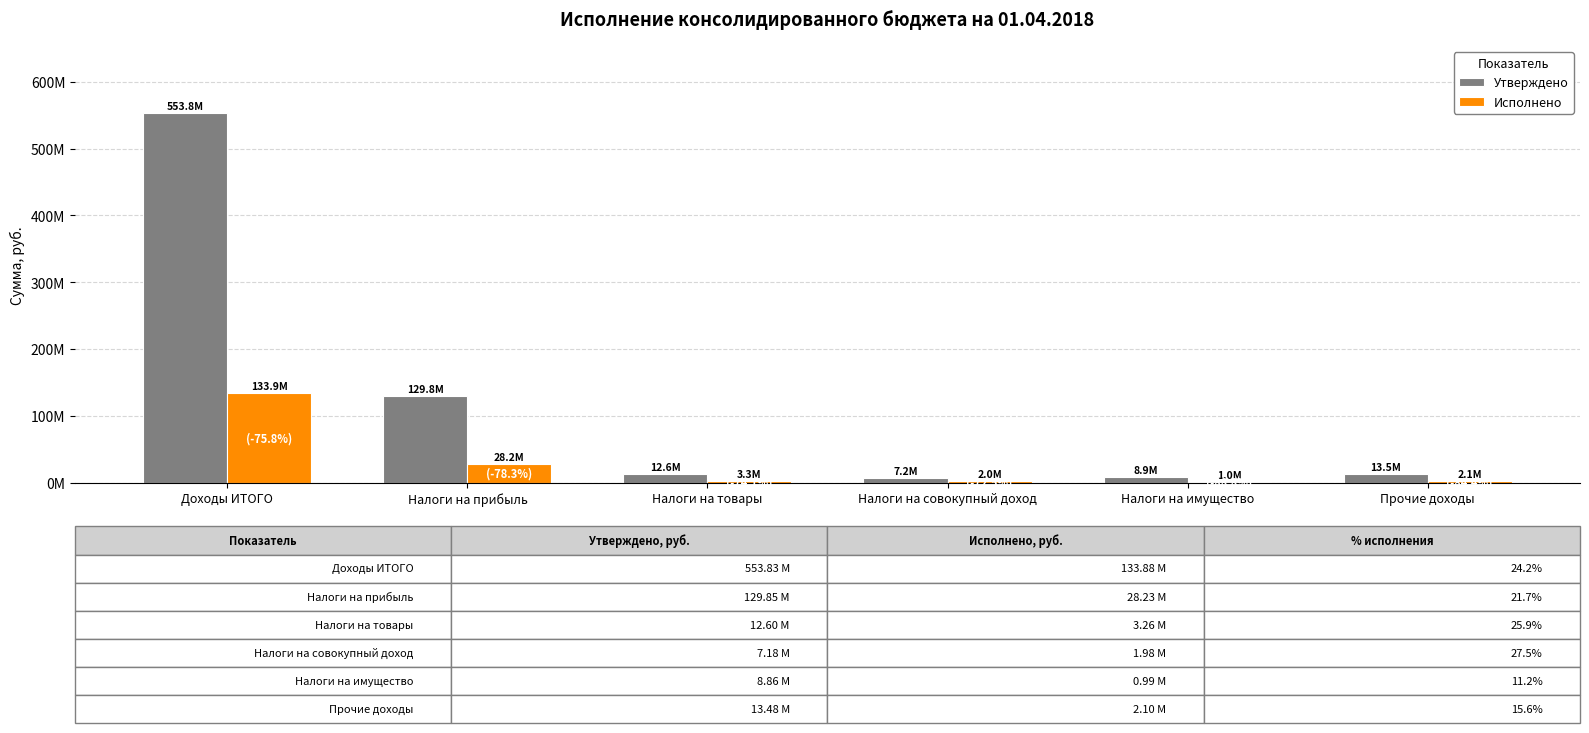

What are all the series names shown in the legend?

Утверждено, Исполнено